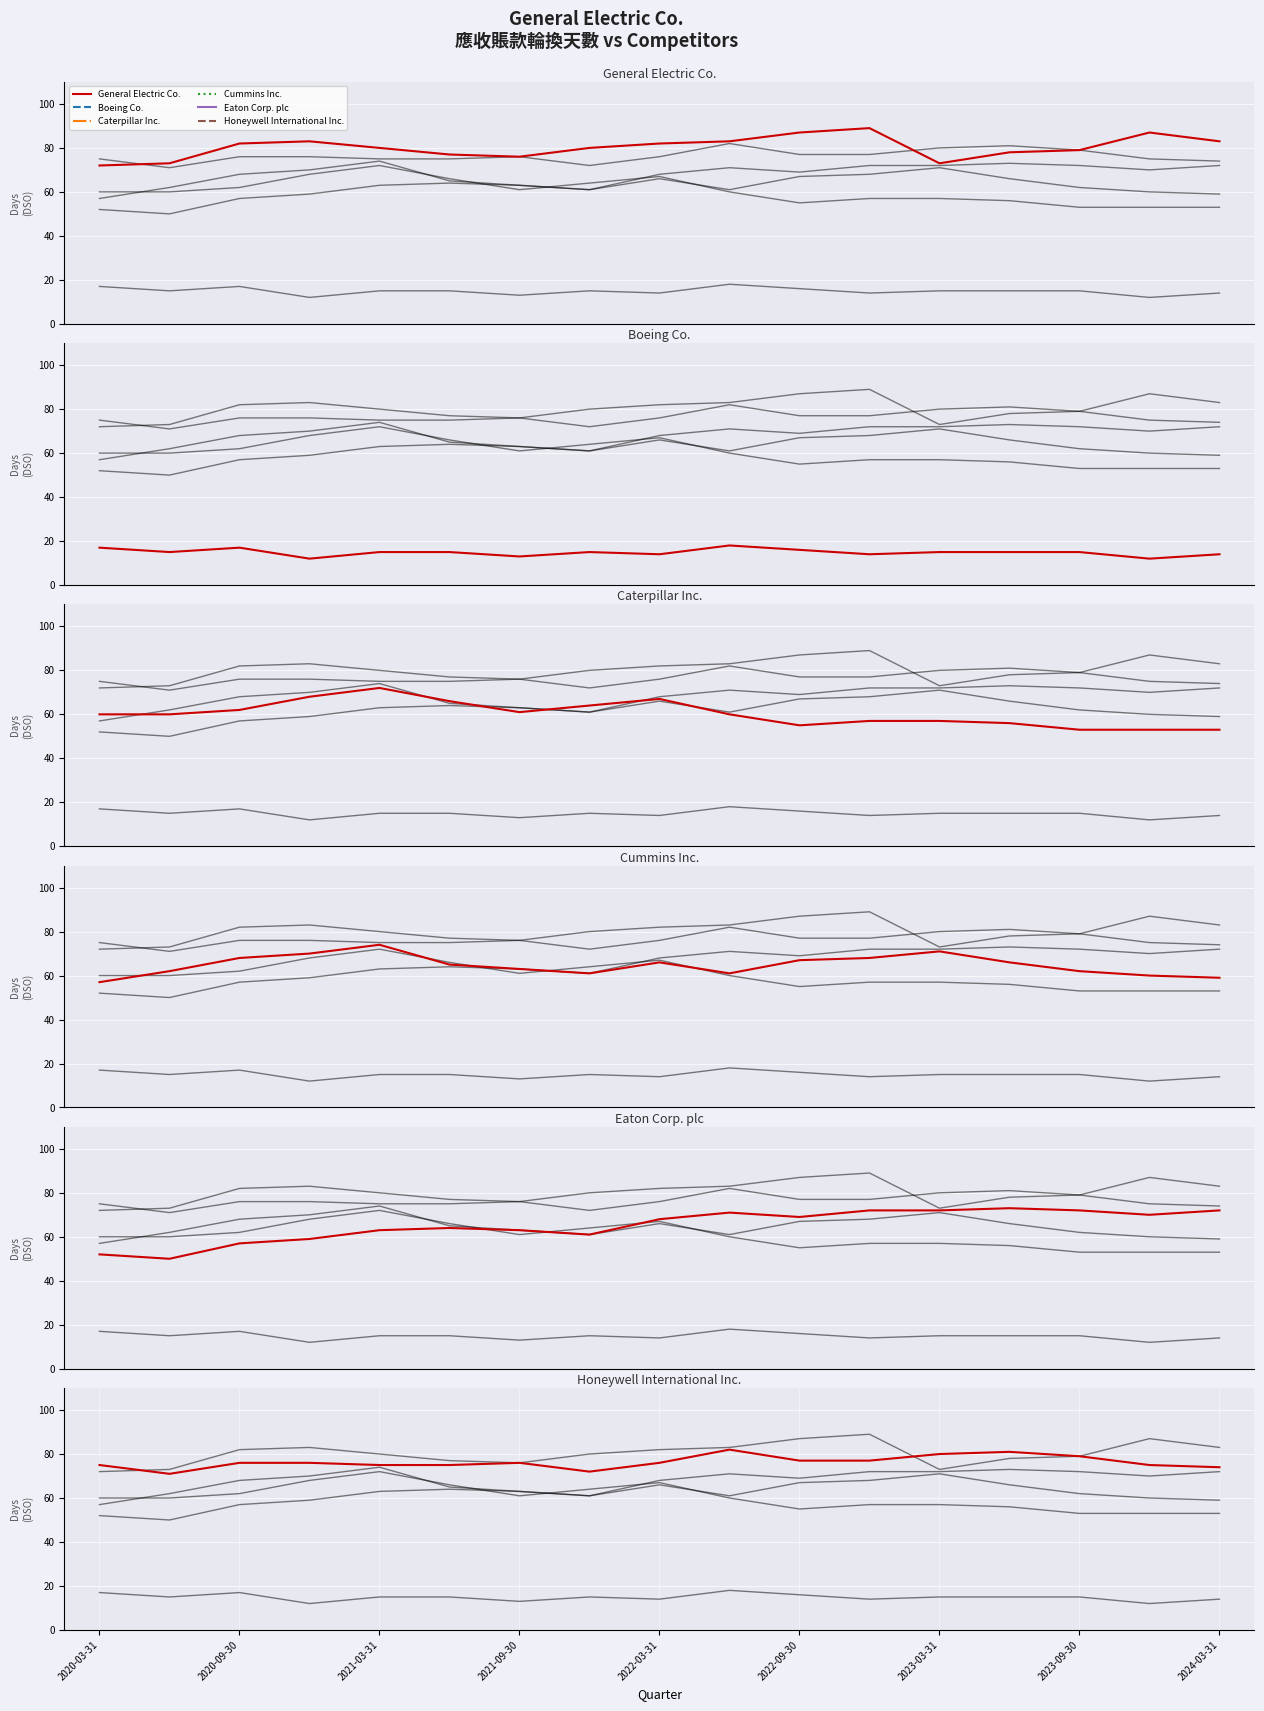

What is the sum of all Eaton Corp. plc values?

1108